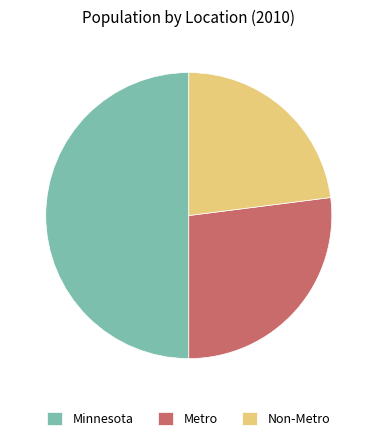

What is the smallest slice in the pie chart?

Non-Metro